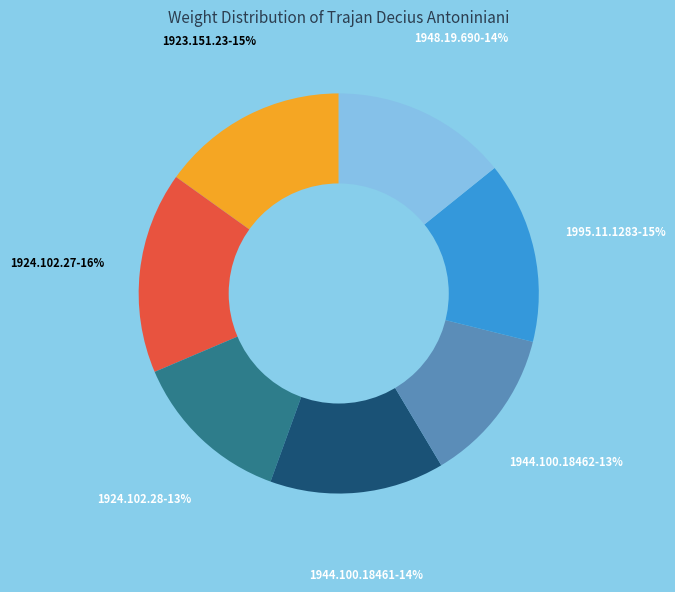

Is the sum of 1944.100.18462 and 1924.102.27 greater than half?

No